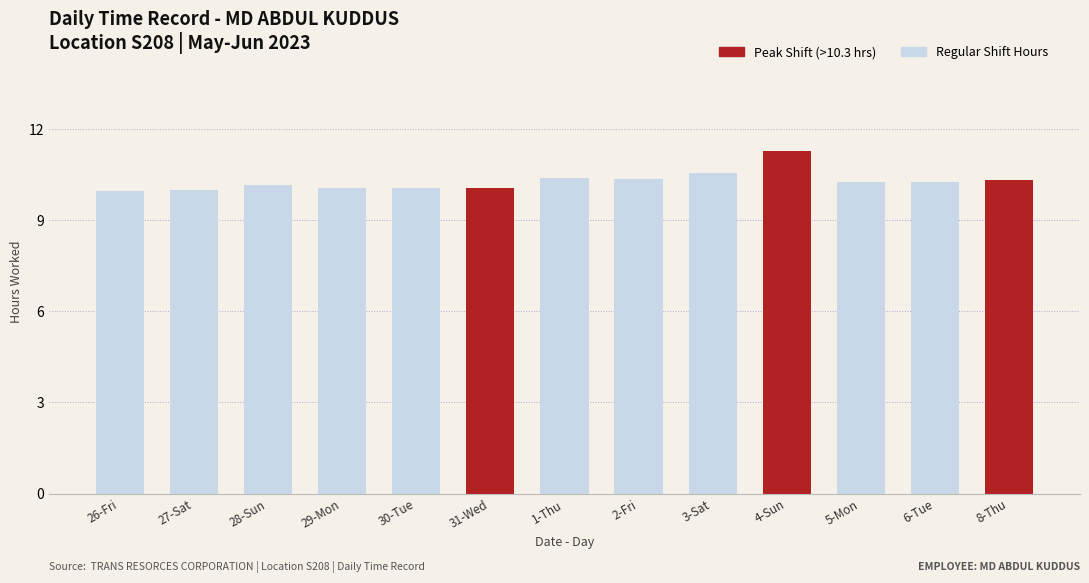

What is the ratio of the value at 6-Tue to the value at 29-Mon?

1.0